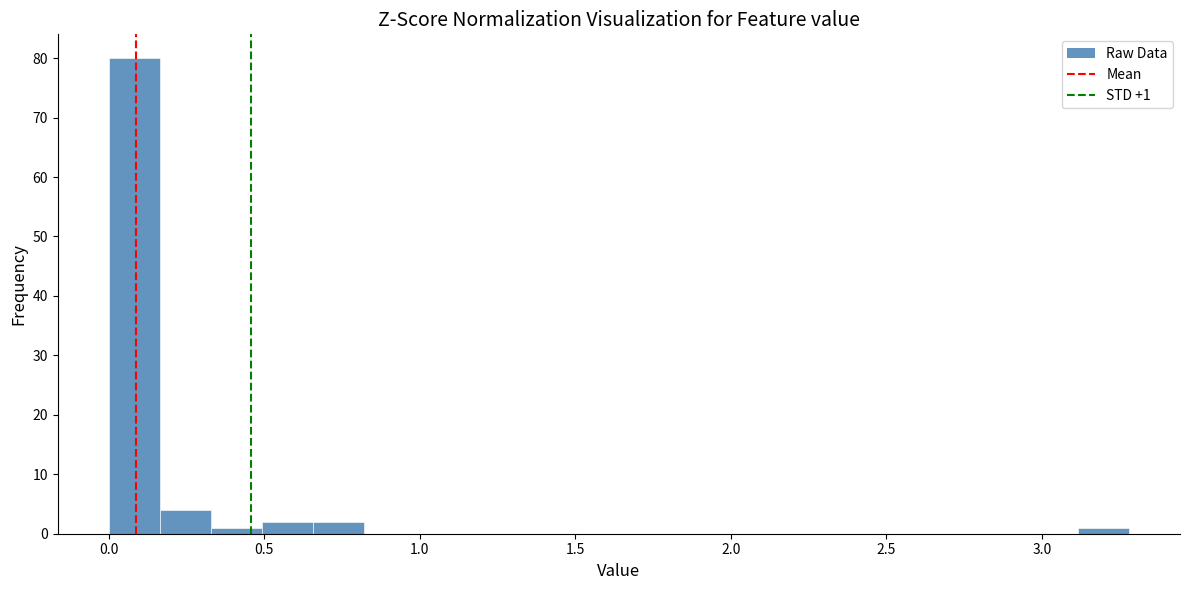

Around what value on the x-axis is the tallest bar? Give the approximate position of its centre, as read against the axis.

0.10